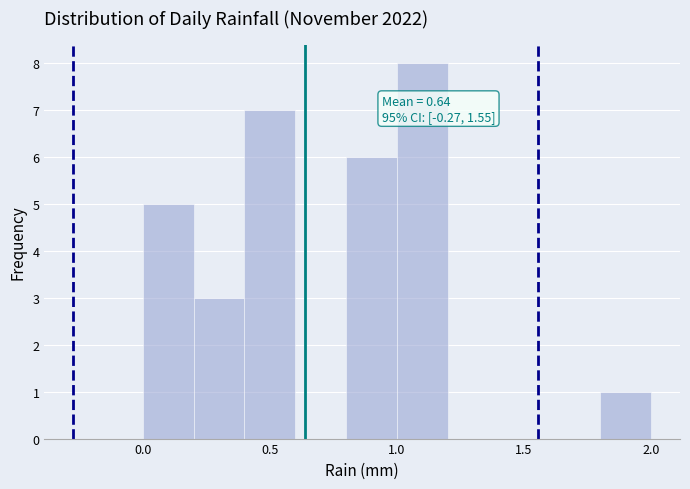

Over which range of the x-axis is the bar tallest?

1.0 to 1.2